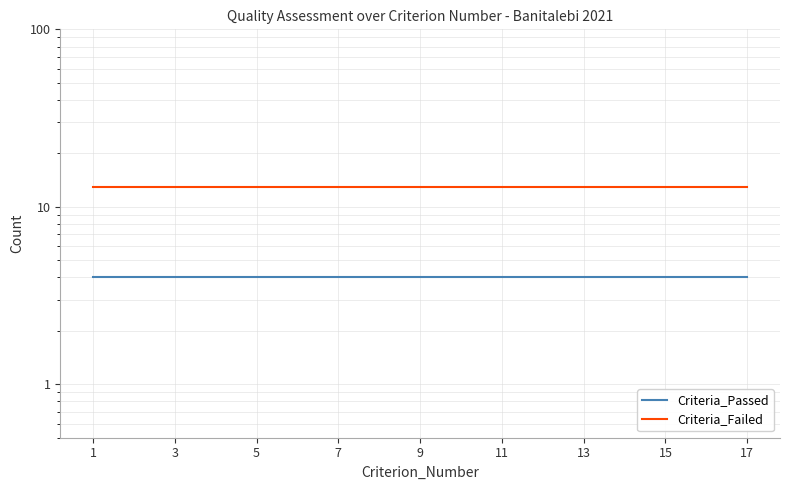

Which has a higher value, 15 or 5?

15